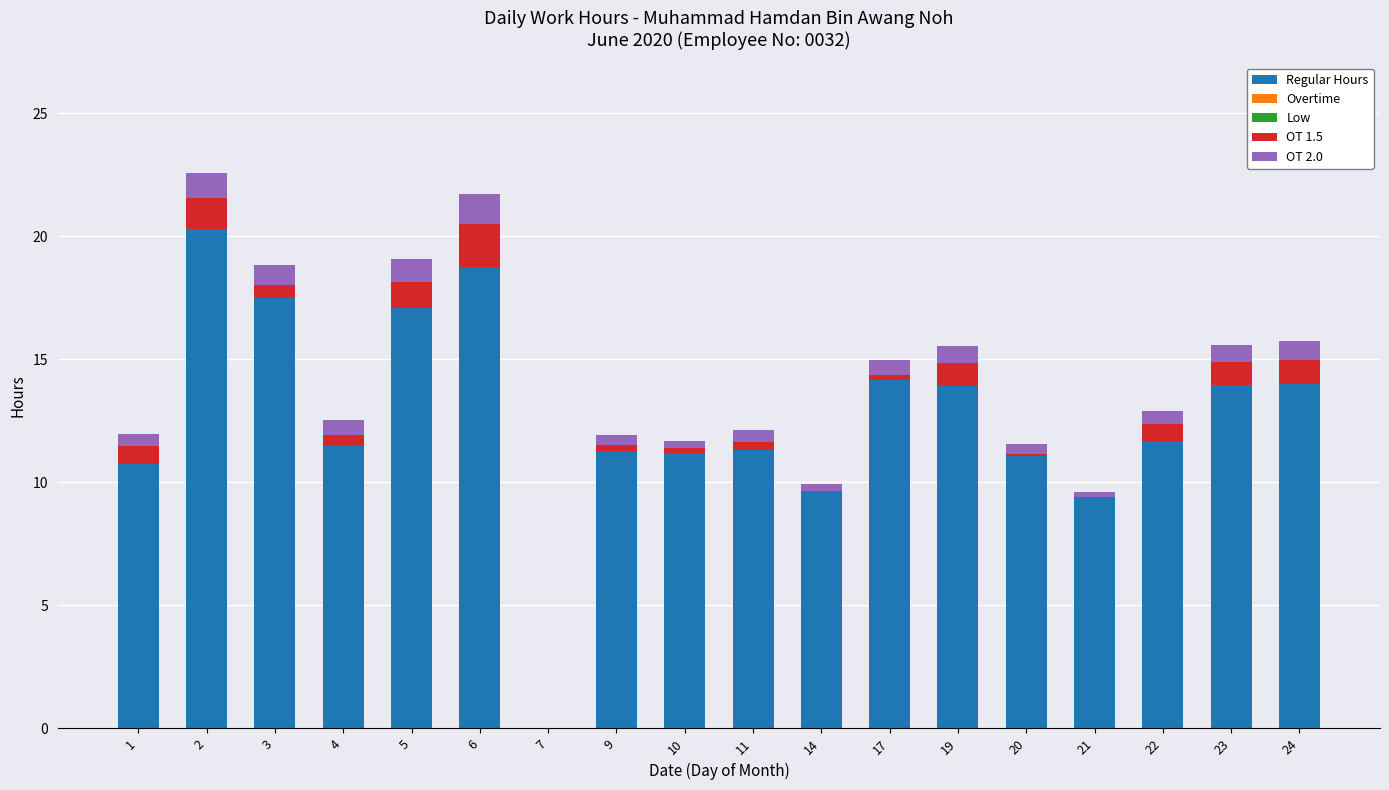

What is the maximum value for Regular Hours?

20.3